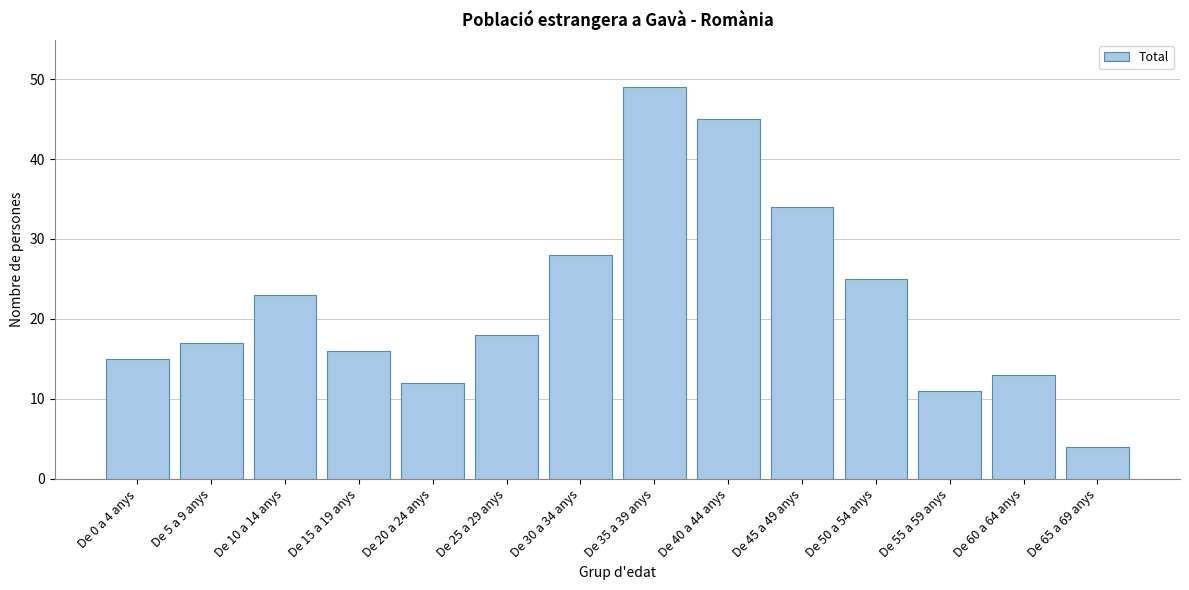

Reading right to left, extract all data points from this chart.

4	13	11	25	34	45	49	28	18	12	16	23	17	15